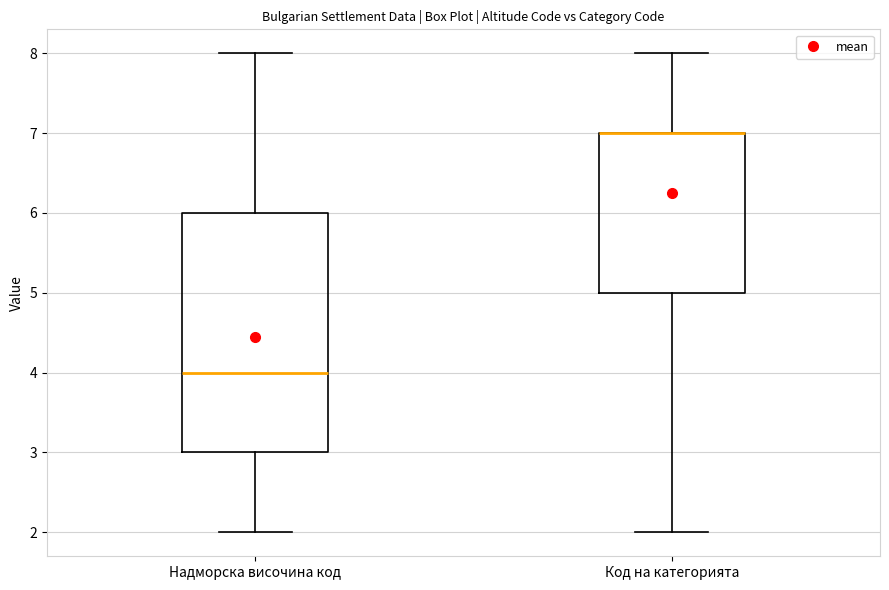

Reading left to right, read every box against the y-axis: the position of its median line, the range the box covers, and the ends of its whiskers. The values are not printed on the chart, so give them approximately, as read against the axis.

Надморска височина код: median 4, box 3 to 6, whiskers 2 to 8
Код на категорията: median 7 (drawn on the box's upper edge), box 5 to 7, whiskers 2 to 8